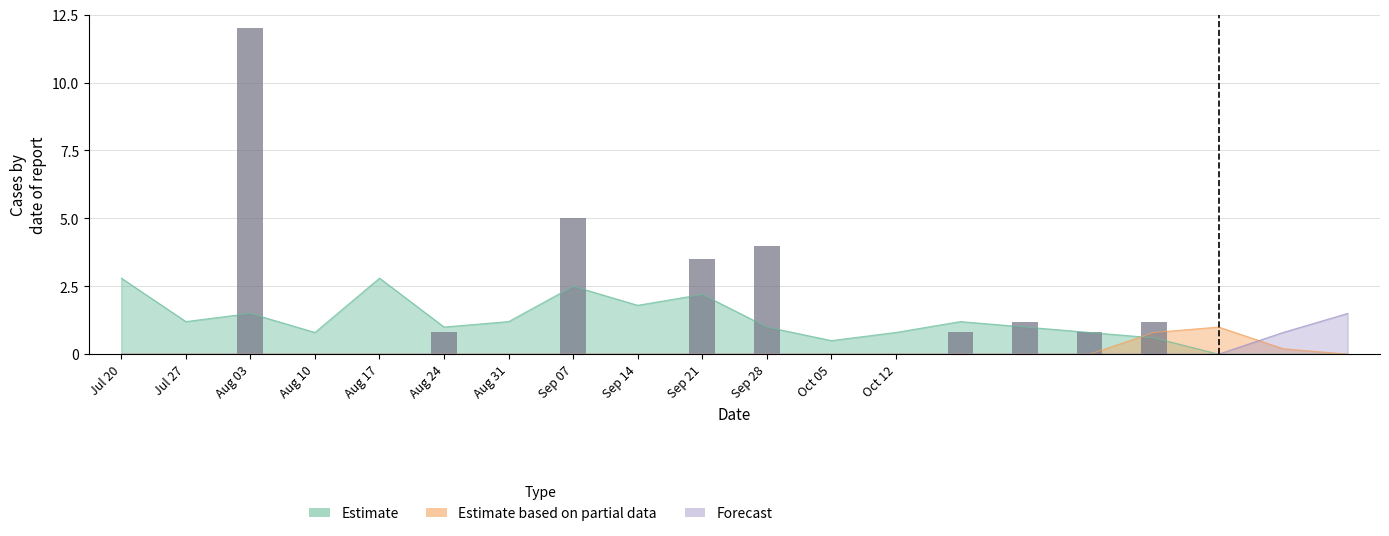

Does the chart contain any negative values?

No